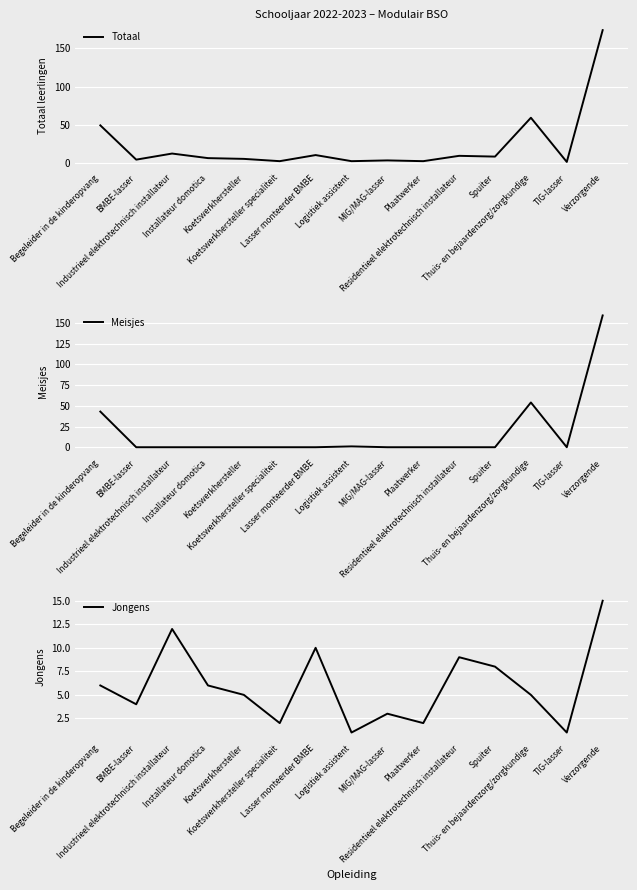

How many lines are shown in the chart?

3